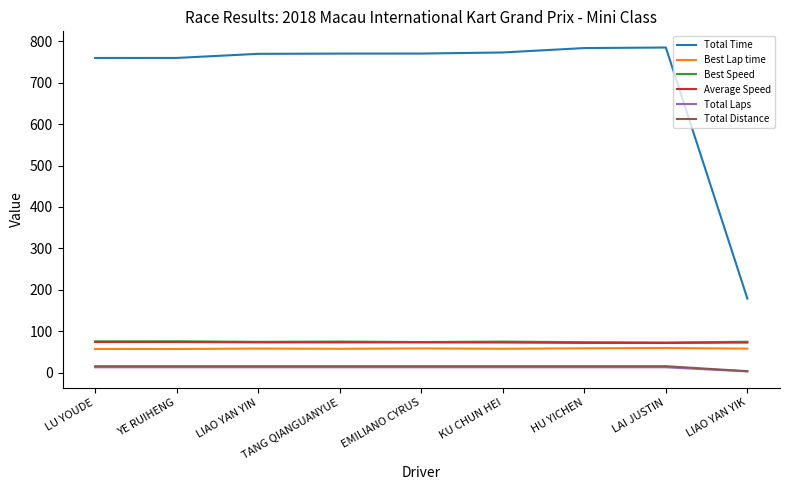

What is the minimum value shown in the chart?

3.0